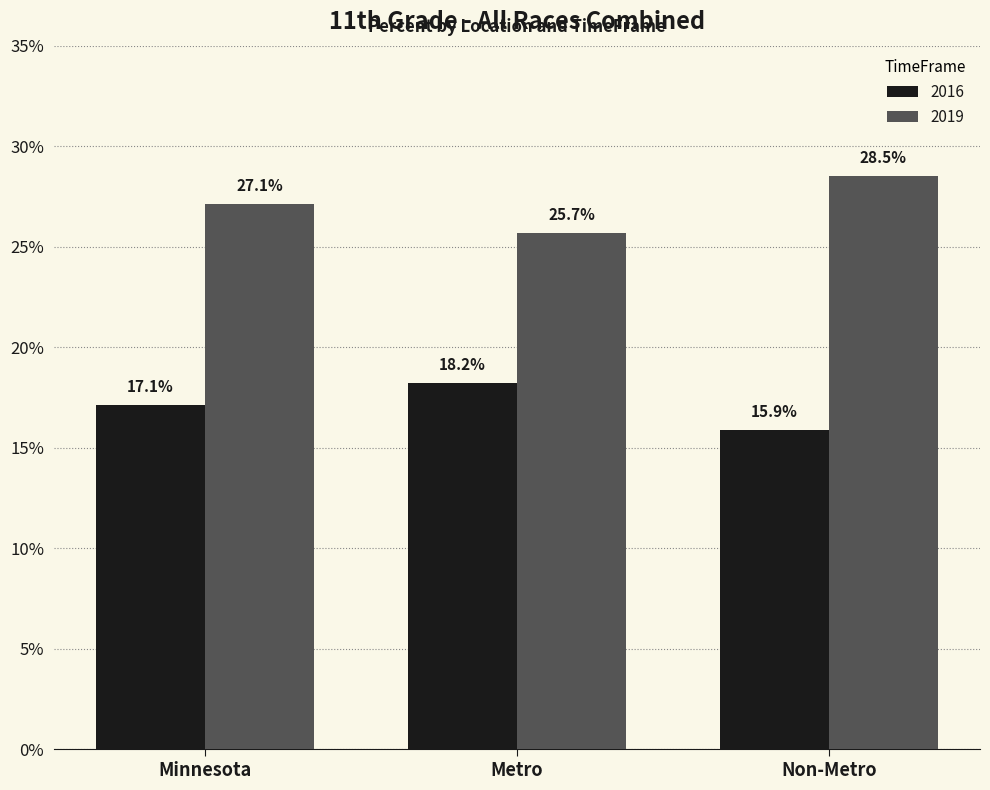

What are all the series names shown in the legend?

2016, 2019